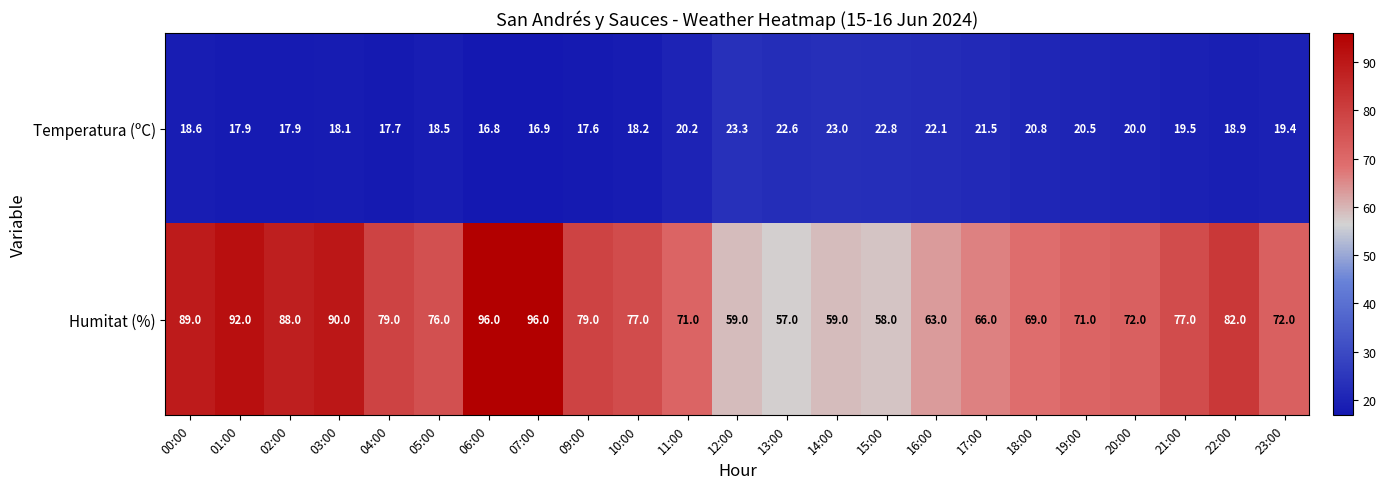

Which series has the largest total across all categories?

Humitat (%)